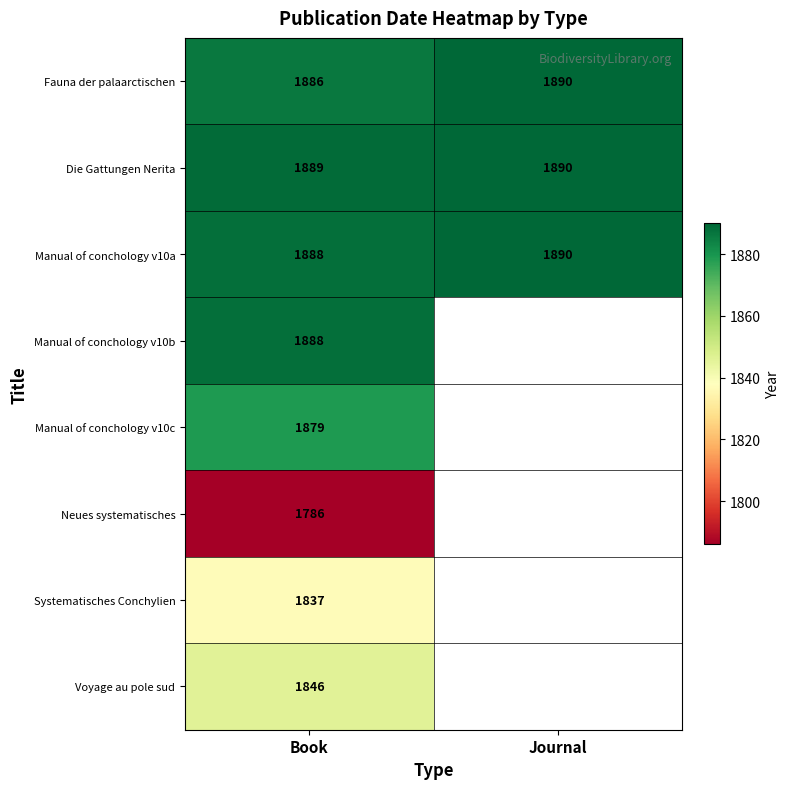

What is the greatest value displayed?

1890.0